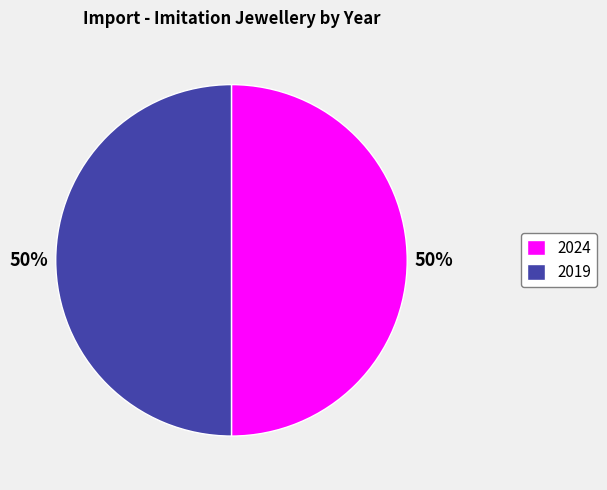

Is it true that 2024 is 63% of the pie?

False